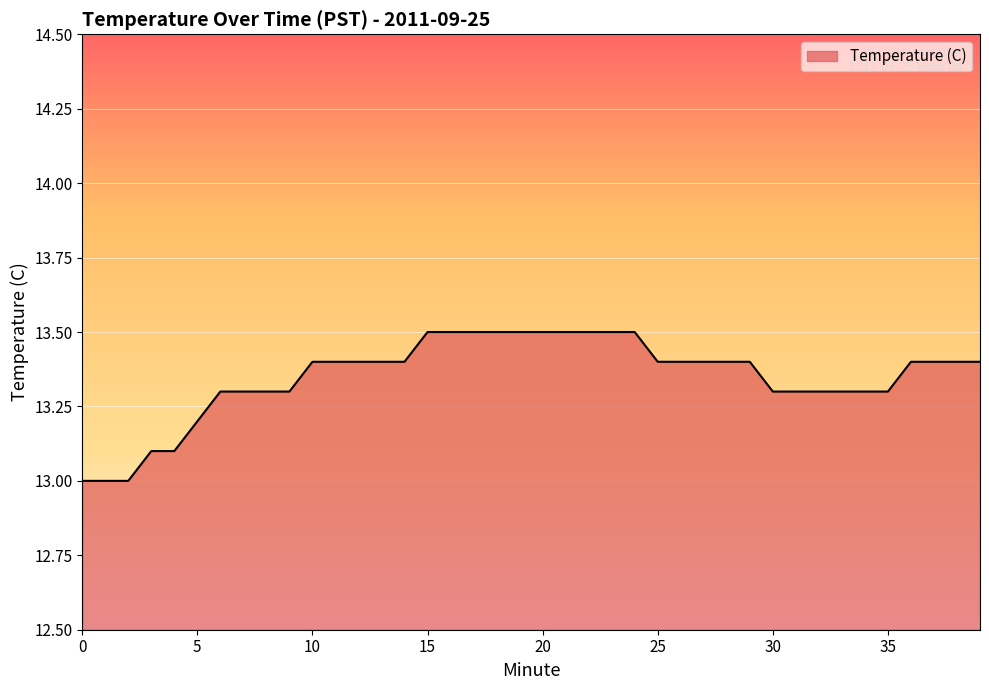

What is the greatest value displayed?

13.5